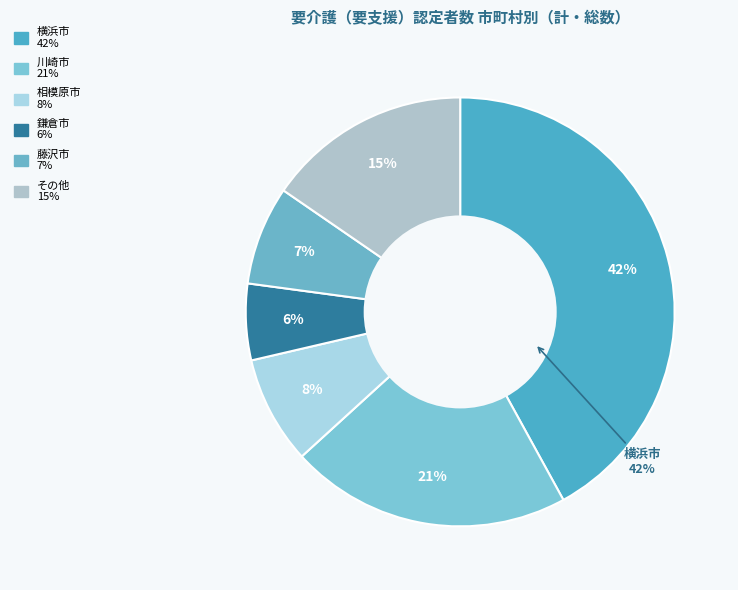

Is 秦野市 the majority of the pie?

No